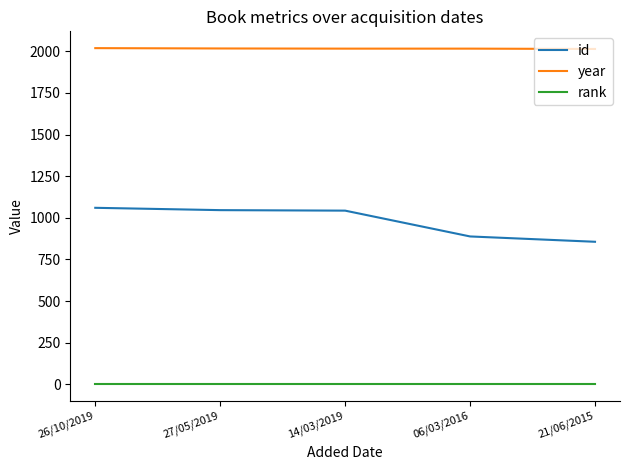

Rank the series at 14/03/2019 from lowest to highest value.

rank, id, year